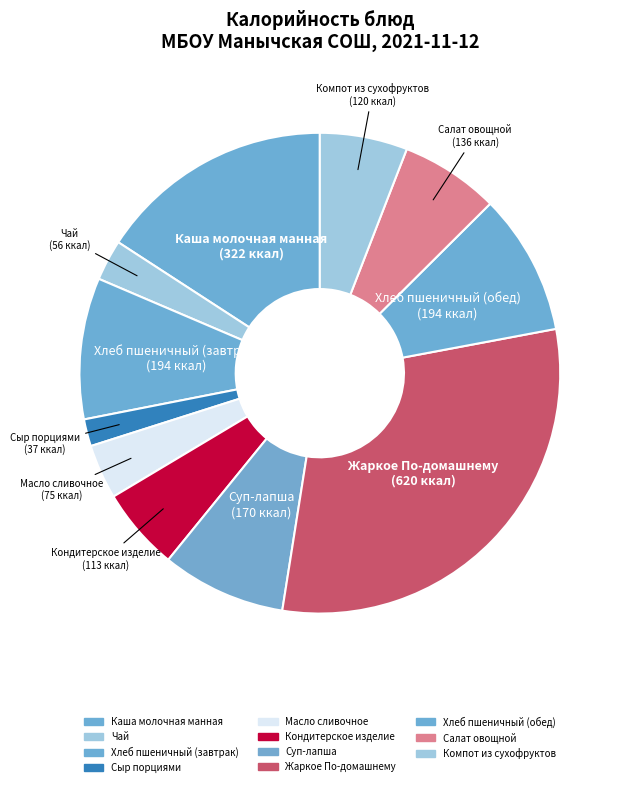

Count the number of slices in the pie.

11